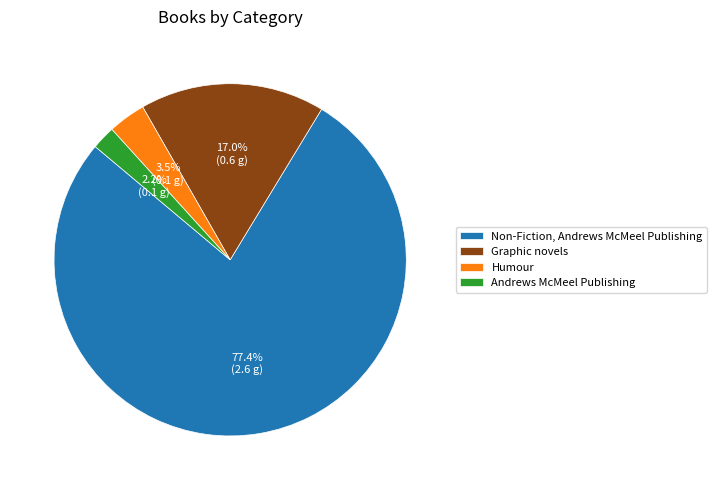

Is the sum of Graphic novels and Andrews McMeel Publishing greater than half?

No